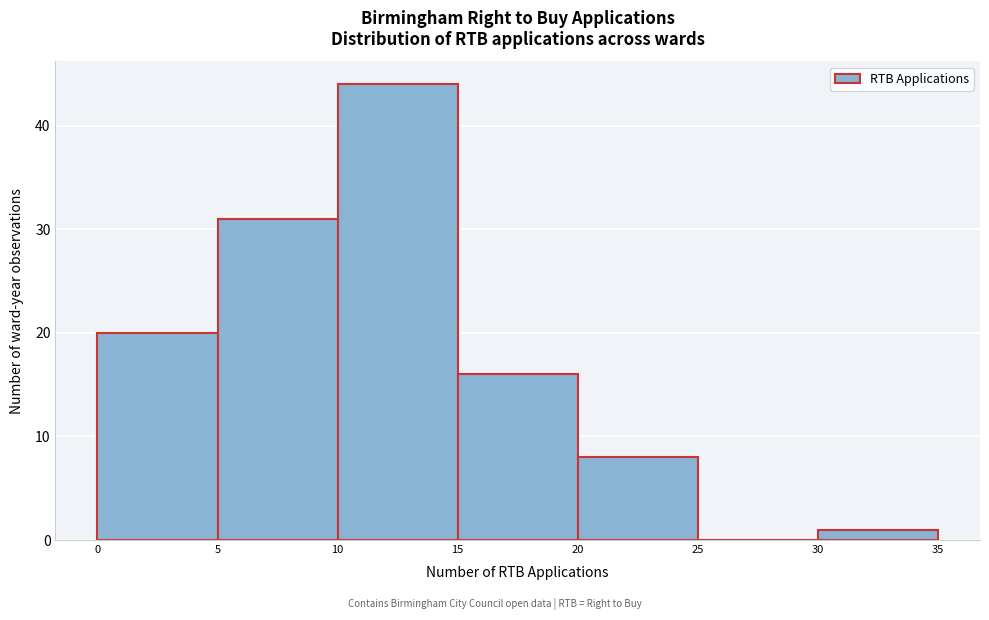

Reading left to right, list every bar in this chart as the range it spans on the x-axis followed by its height. The values are not printed on the chart, so give them approximately, as read against the axis.

0 to 5: 20
5 to 10: 31
10 to 15: 44
15 to 20: 16
20 to 25: 8
25 to 30: 0
30 to 35: 1